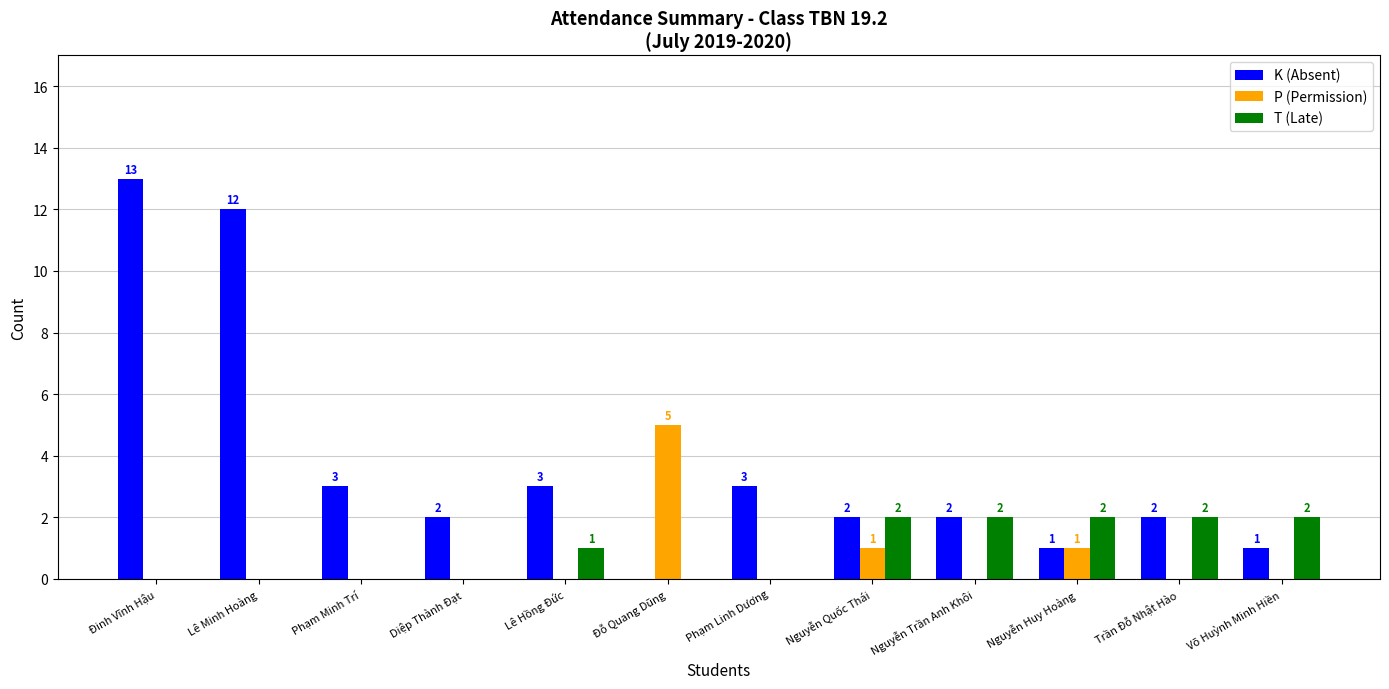

Count the T (Late) values in the range 0 to 2.

12